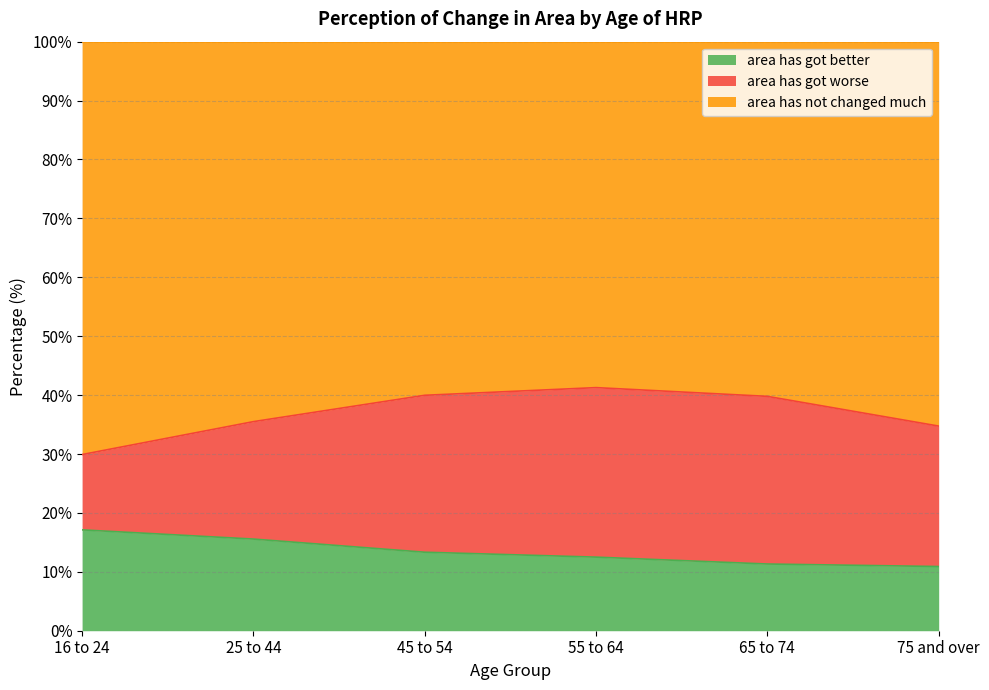

What are all the series names shown in the legend?

area has got better, area has got worse, area has not changed much